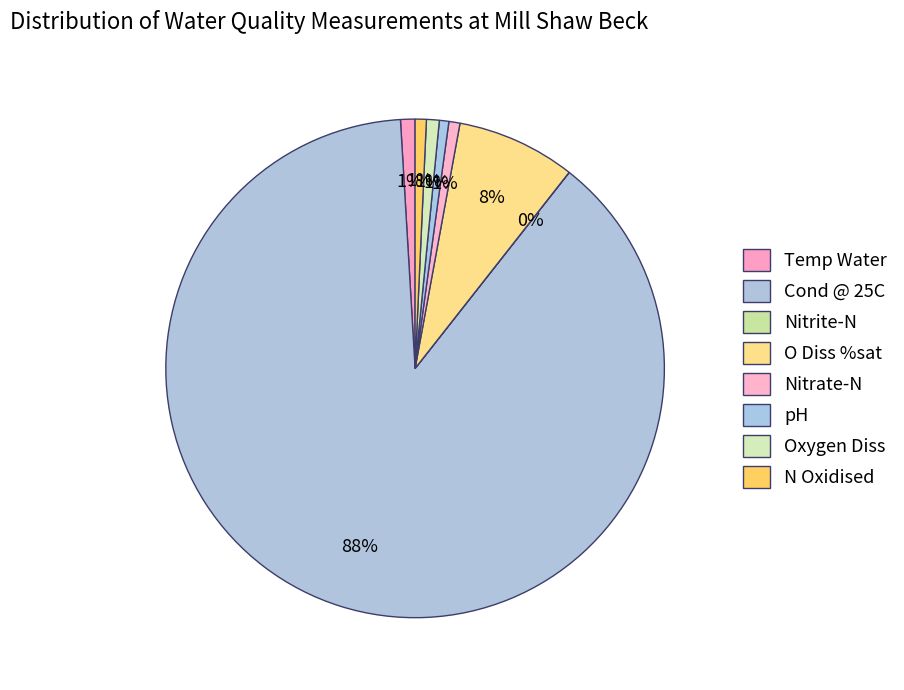

Is it true that Cond @ 25C is 97% of the pie?

False